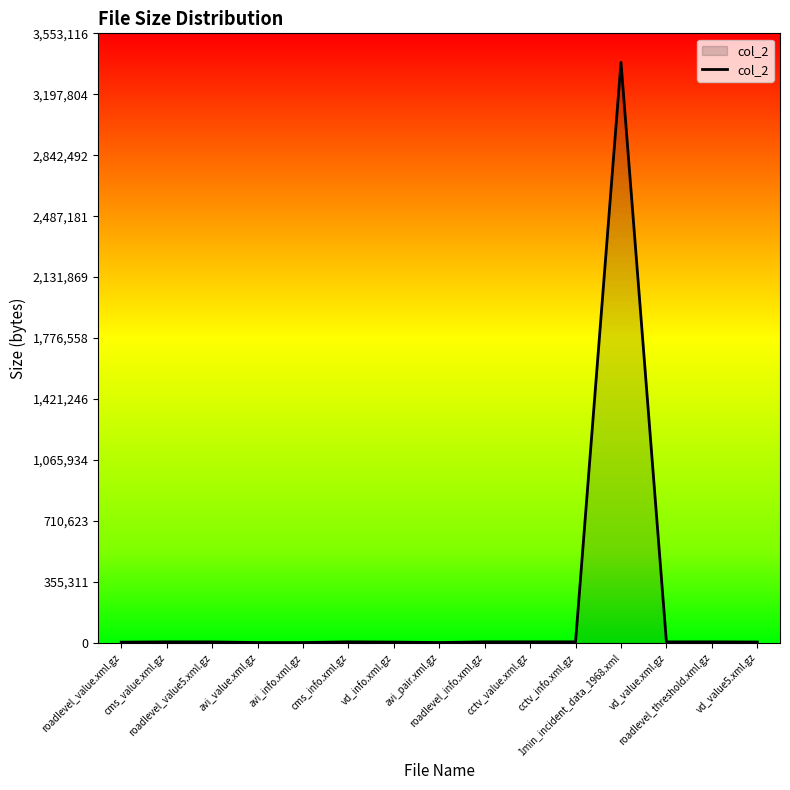

How many lines are shown in the chart?

1